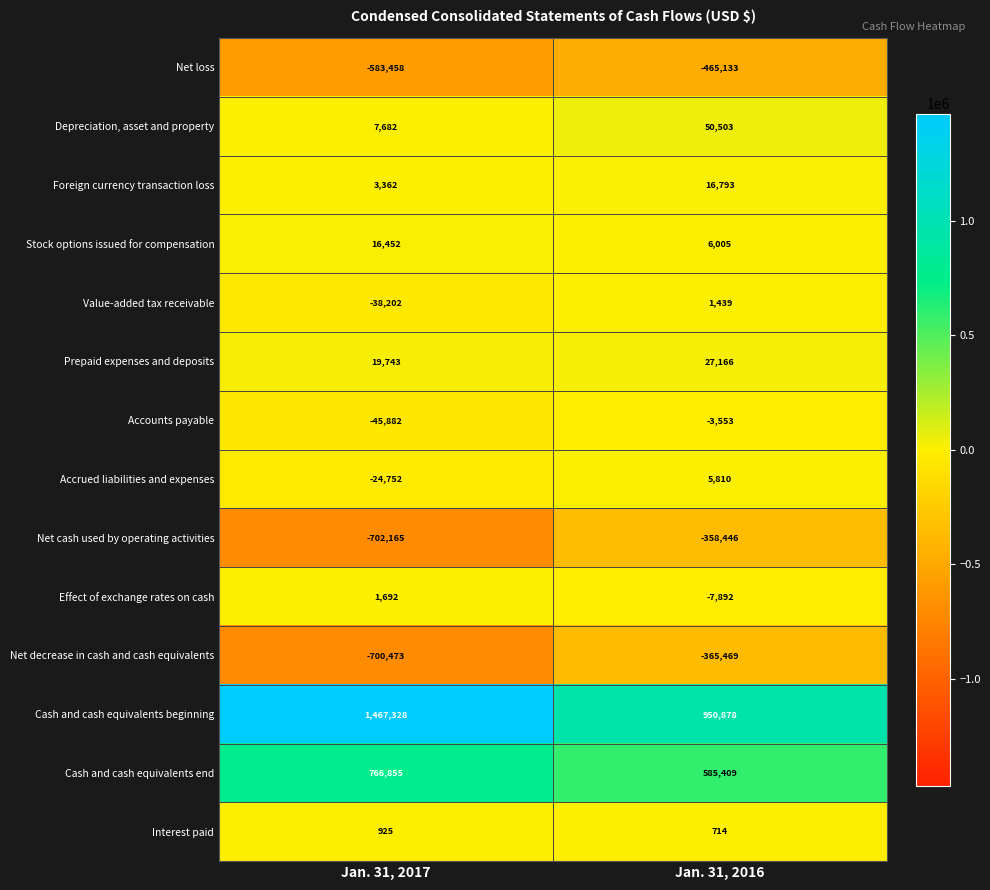

Rank the series at Jan. 31, 2016 from highest to lowest value.

Cash and cash equivalents beginning, Cash and cash equivalents end, Depreciation, asset and property, Prepaid expenses and deposits, Foreign currency transaction loss, Stock options issued for compensation, Accrued liabilities and expenses, Value-added tax receivable, Interest paid, Accounts payable, Effect of exchange rates on cash, Net cash used by operating activities, Net decrease in cash and cash equivalents, Net loss